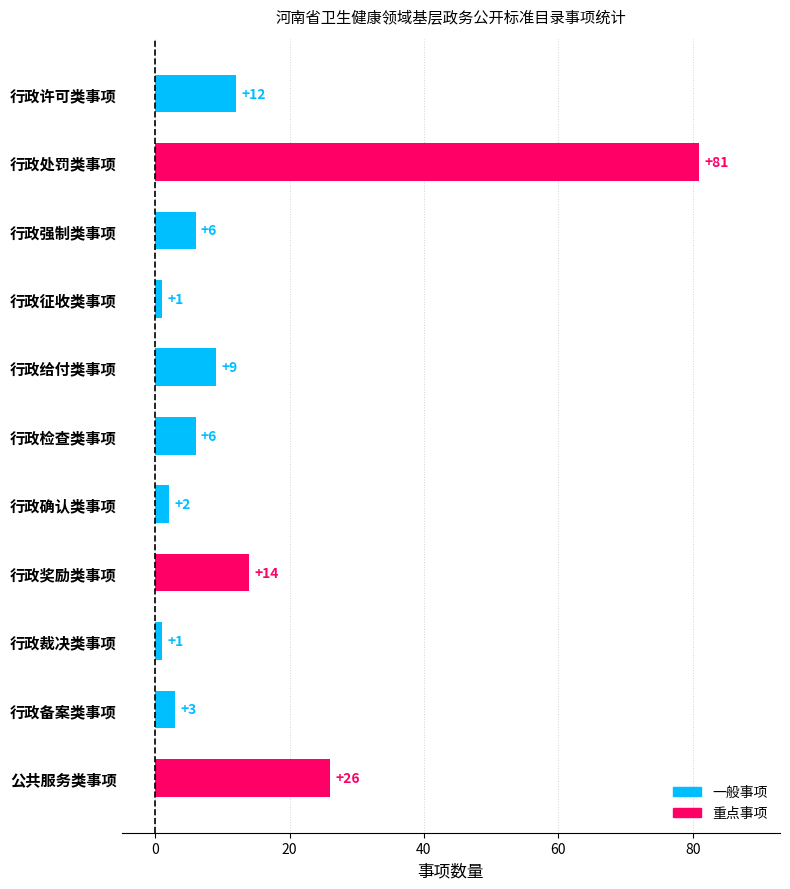

Where is the data nearest to the value 41?

公共服务类事项